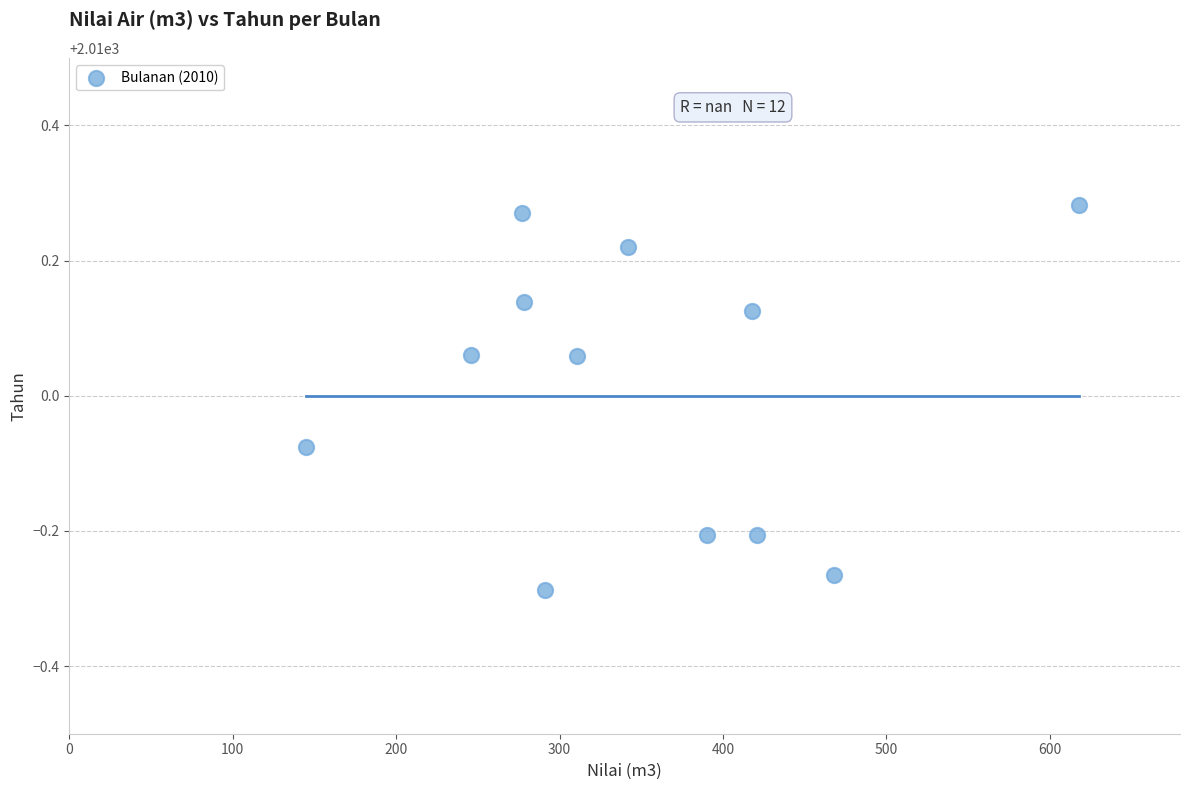

What is the average Y value?

2010.0